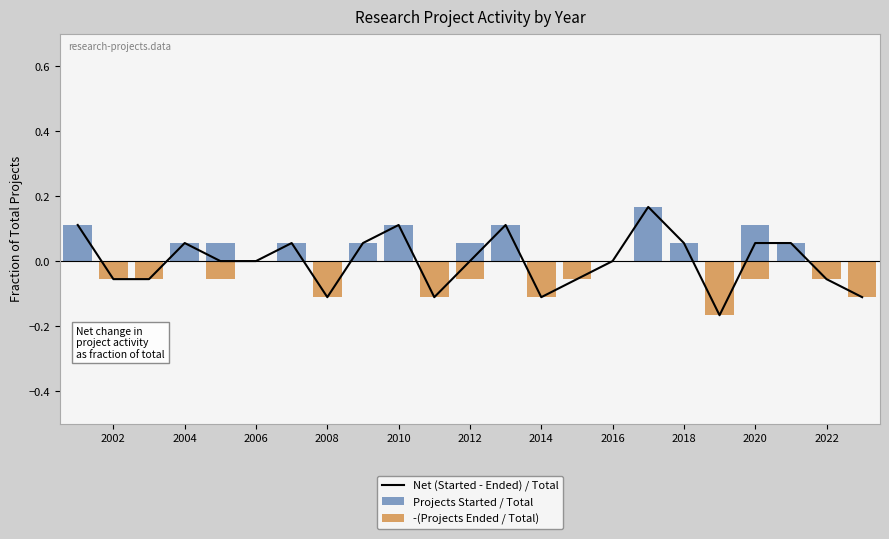

The value of Net (Started - Ended) / Total at 2016 is 0.0. True or false?

True